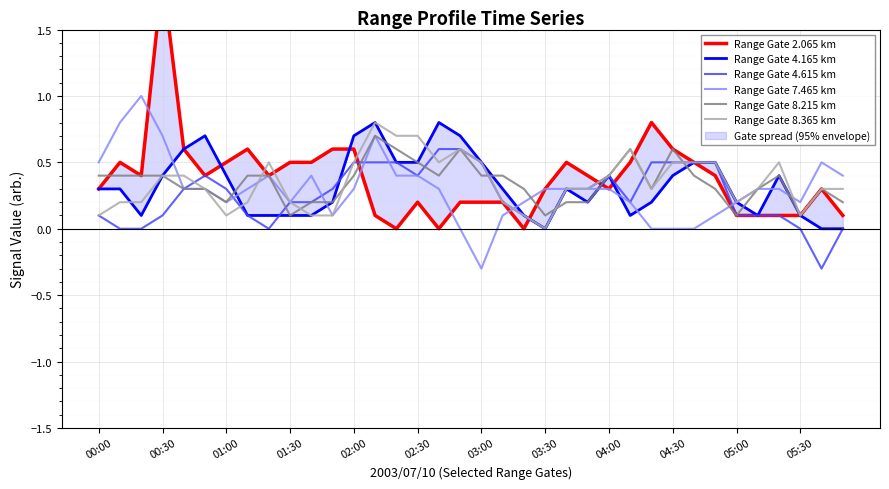

Is it true that Range Gate 8.365 km equals 0.4 at 00:30?

True